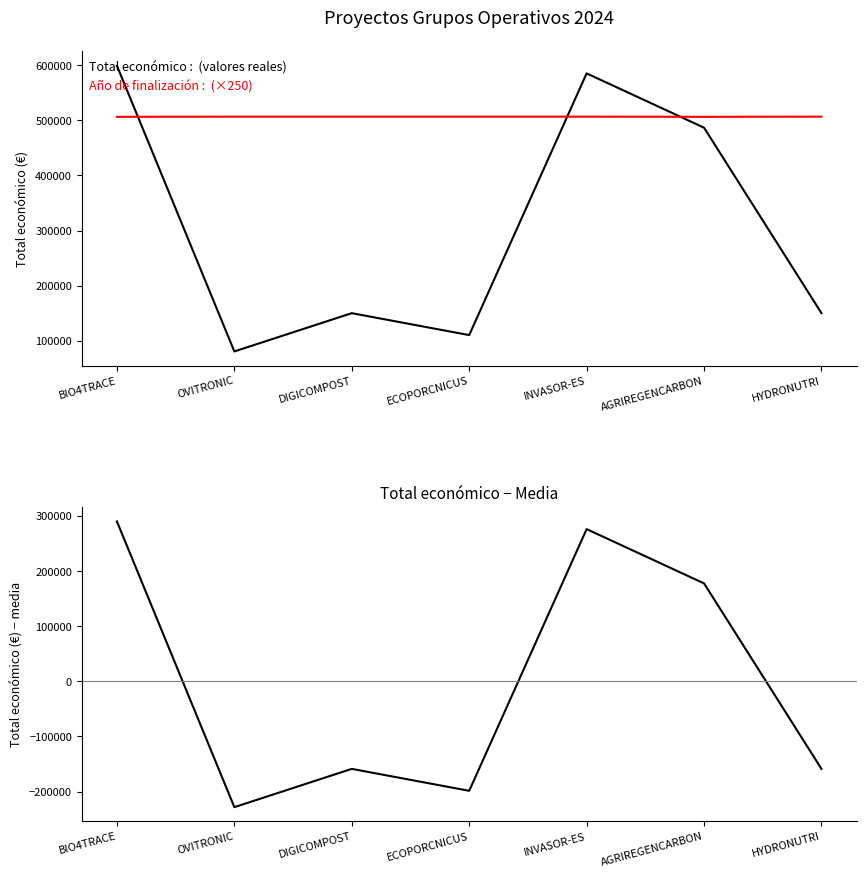

List the labels in order of Total económico − media value, smallest first.

OVITRONIC, ECOPORCNICUS, DIGICOMPOST, HYDRONUTRI, AGRIREGENCARBON, INVASOR-ES, BIO4TRACE